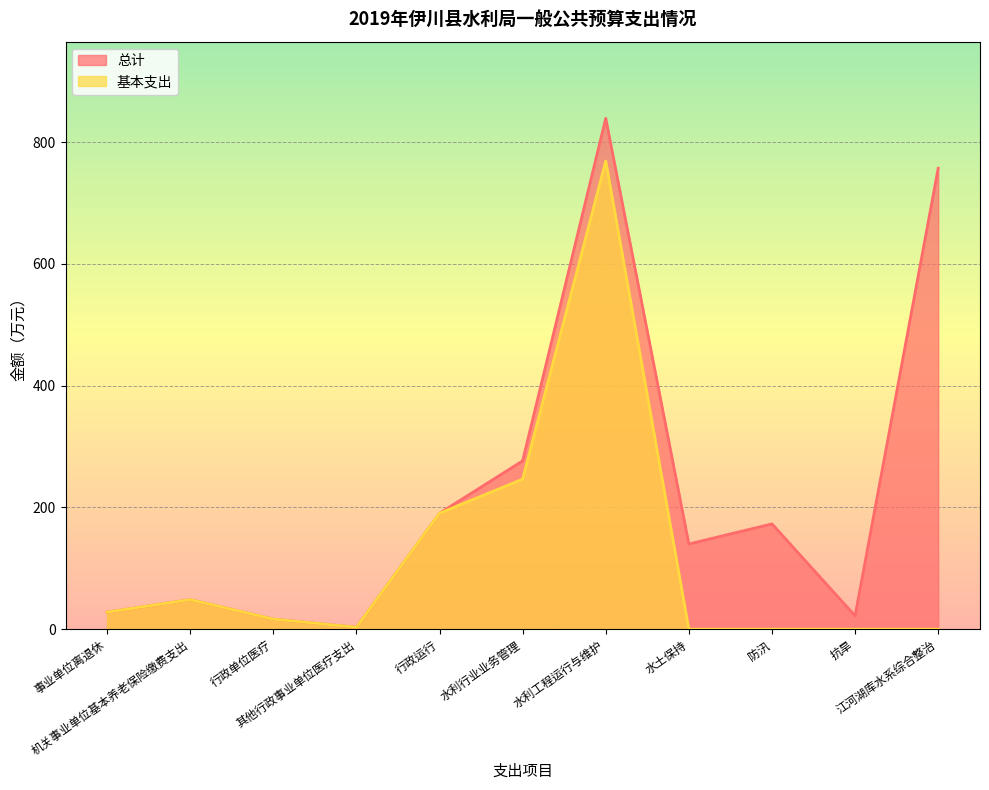

What are all the series names shown in the legend?

总计, 基本支出